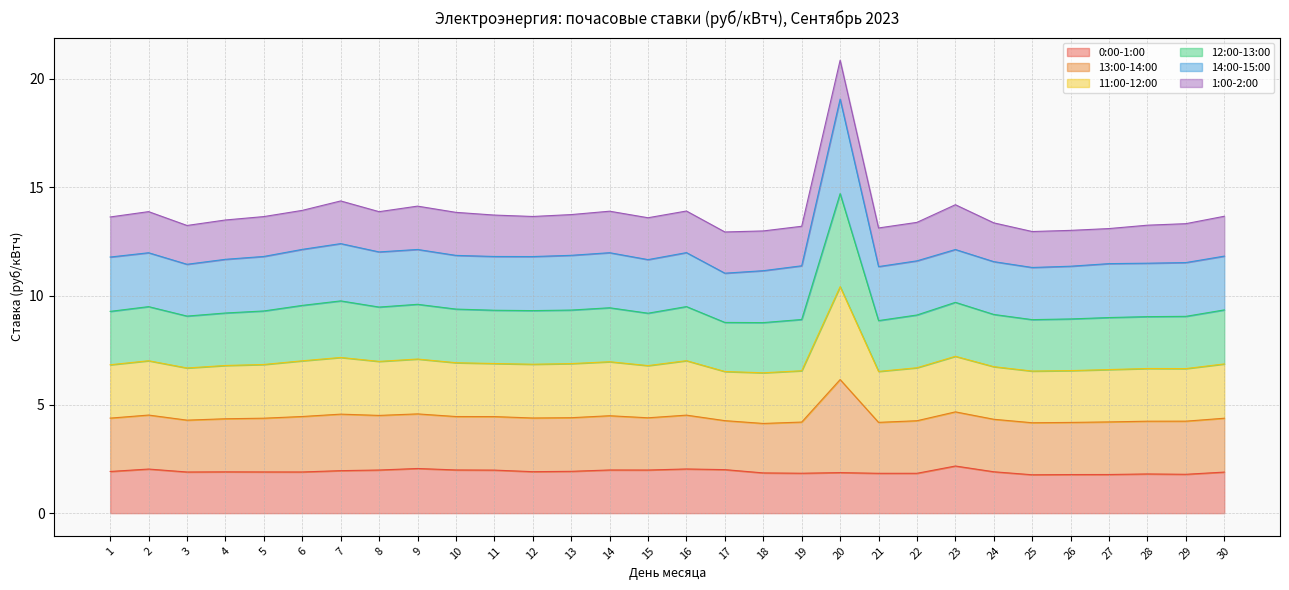

Is the value of 12:00-13:00 at 21 greater than the value of 11:00-12:00 at 8?

Yes